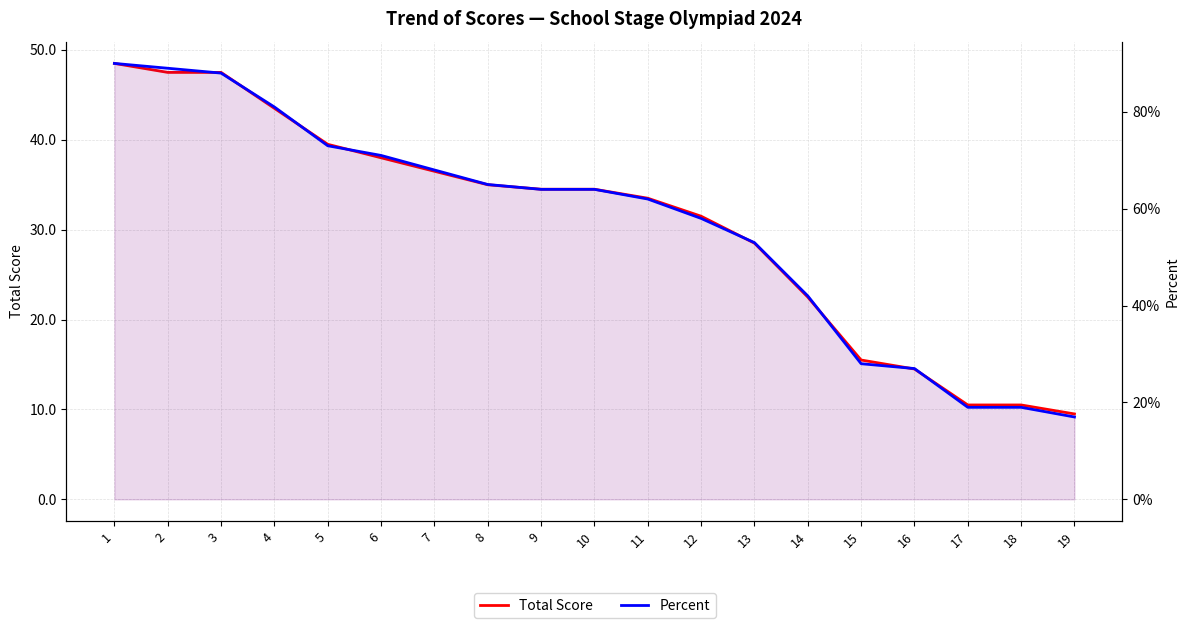

List the series in order of their overall mean, highest first.

Total Score, Percent